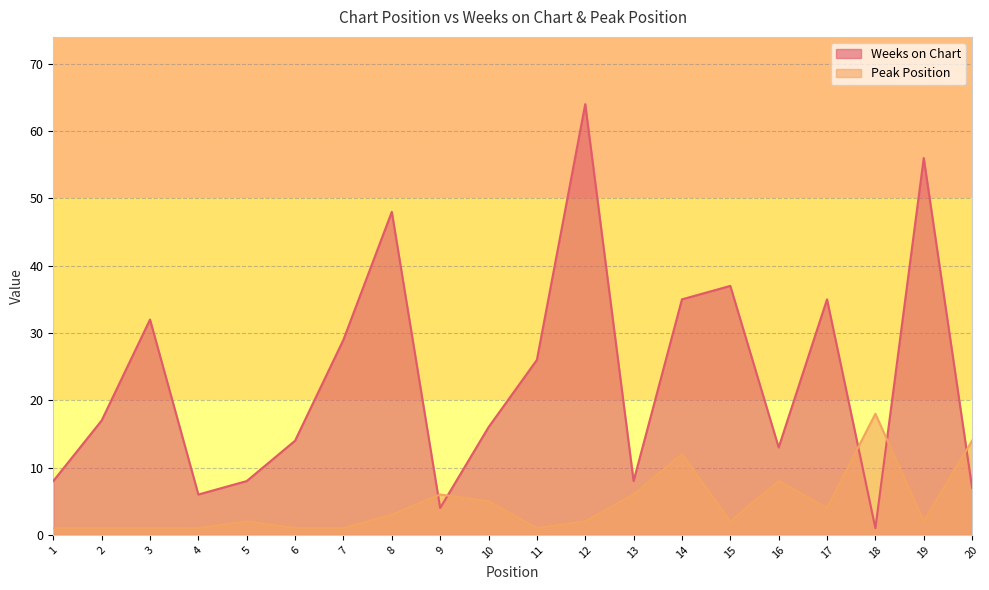

Reading left to right, extract all data points from this chart.

Weeks on Chart: 8	17	32	6	8	14	29	48	4	16	26	64	8	35	37	13	35	1	56	7
Peak Position: 1	1	1	1	2	1	1	3	6	5	1	2	6	12	2	8	4	18	2	14